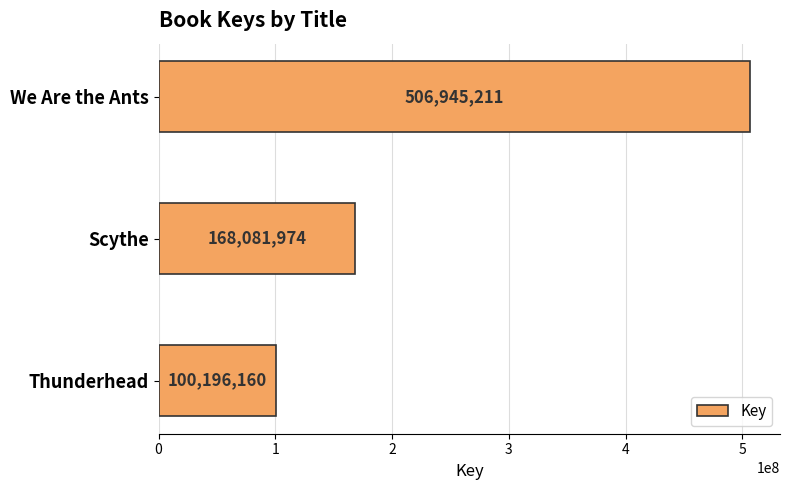

Count the values in the range 100196160 to 506945211.

3